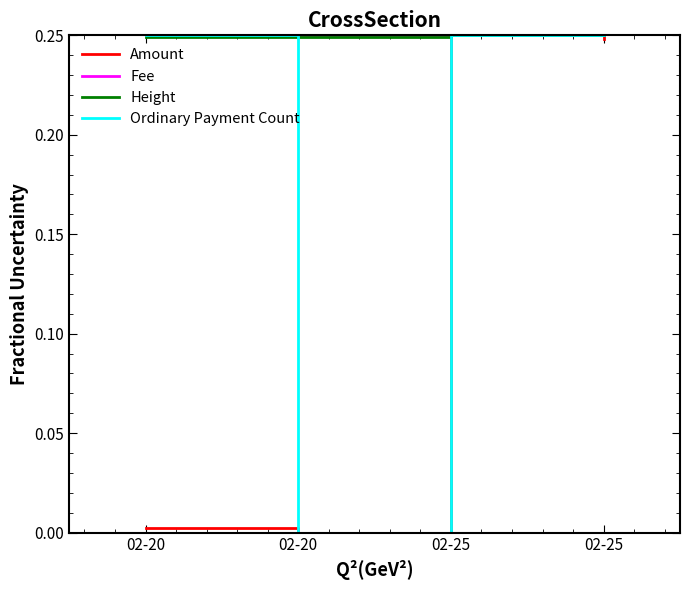

Which series has the widest spread of values?

Amount